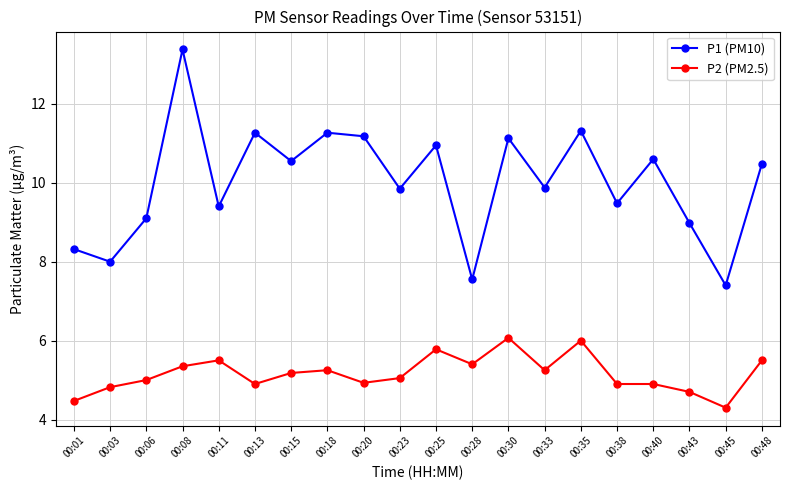

True or false: P2 (PM2.5) and P1 (PM10) intersect in this chart.

False